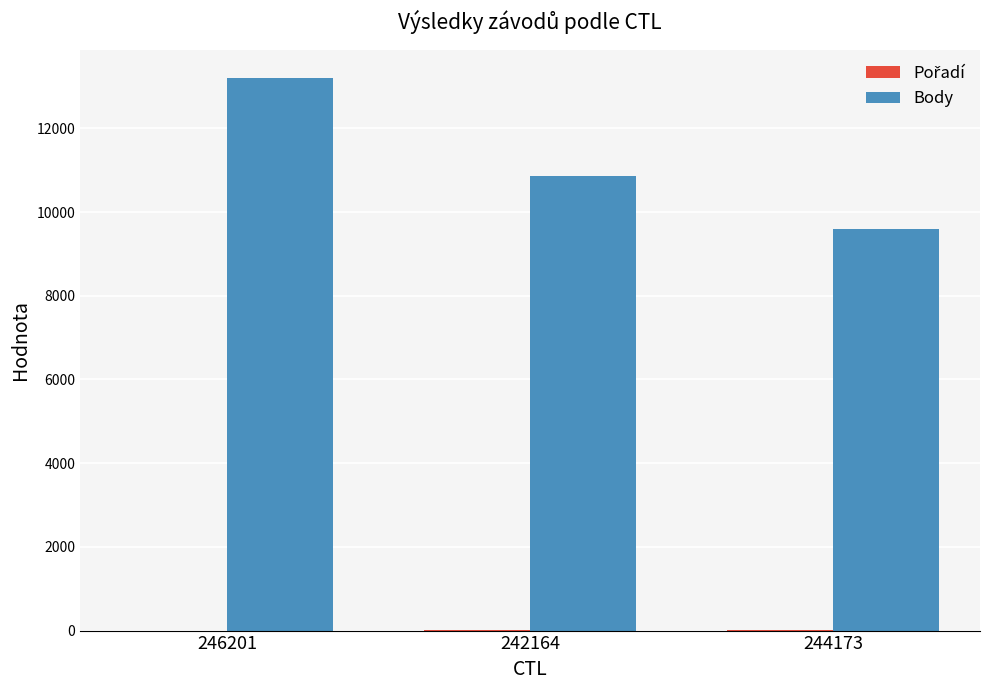

The Body series shows 3047 at 242164. True or false?

False